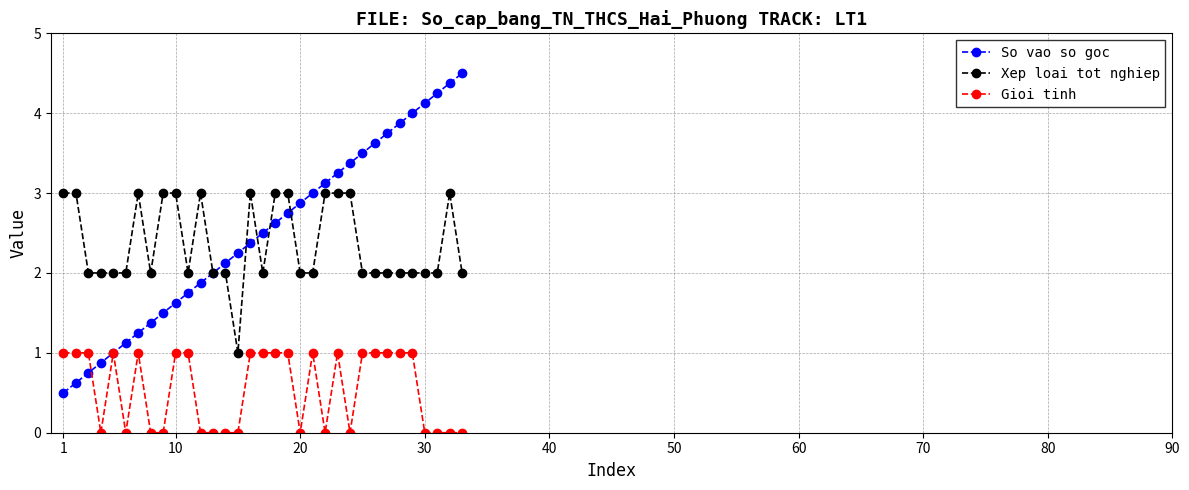

What is the maximum value for So vao so goc?

4.5